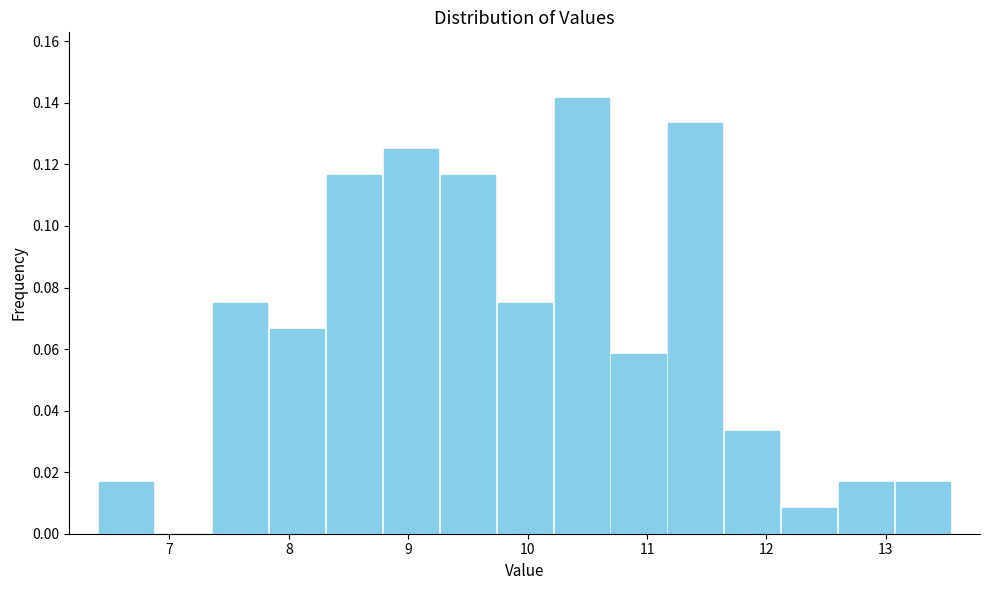

Over which range of the x-axis is the bar tallest?

10.2 to 10.7